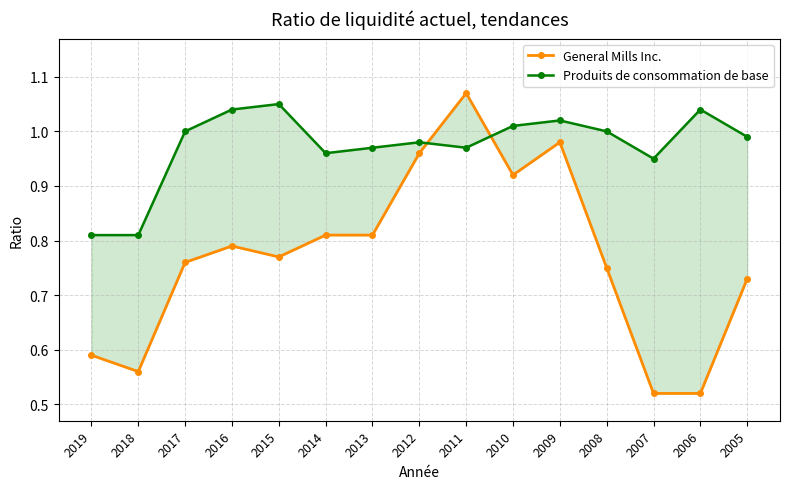

True or false: General Mills Inc. and Produits de consommation de base cross at least once.

True